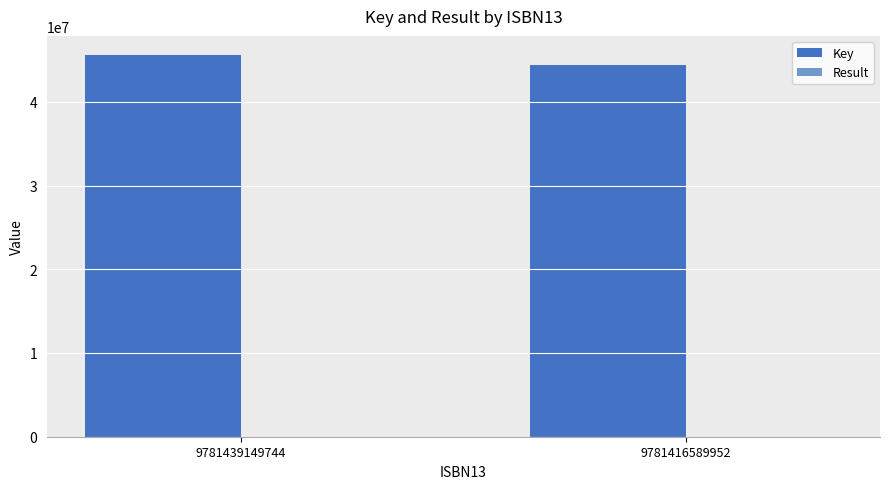

What is the maximum value shown in the chart?

45591580